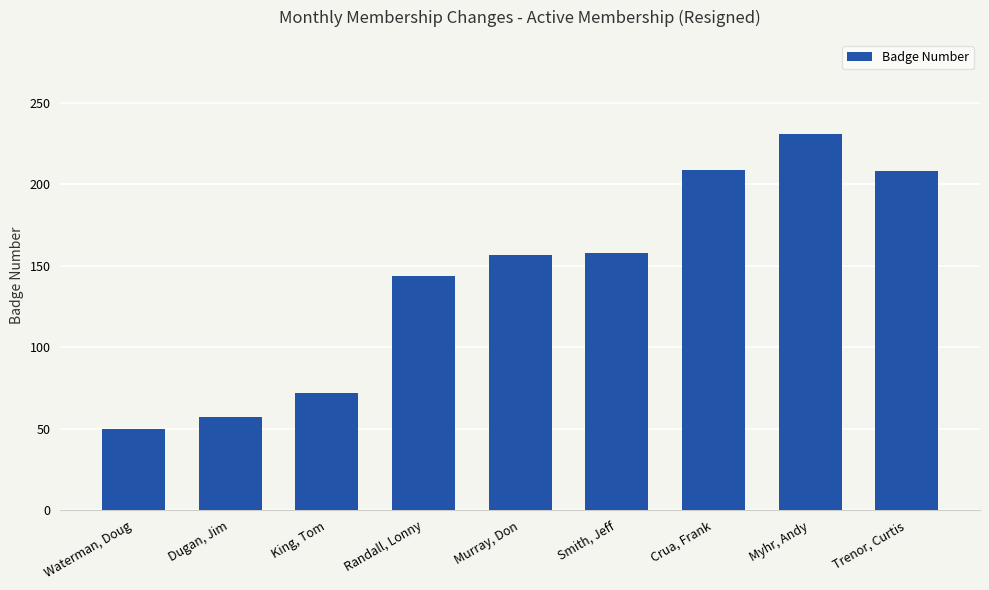

Which label corresponds to the largest value in the chart?

Myhr, Andy